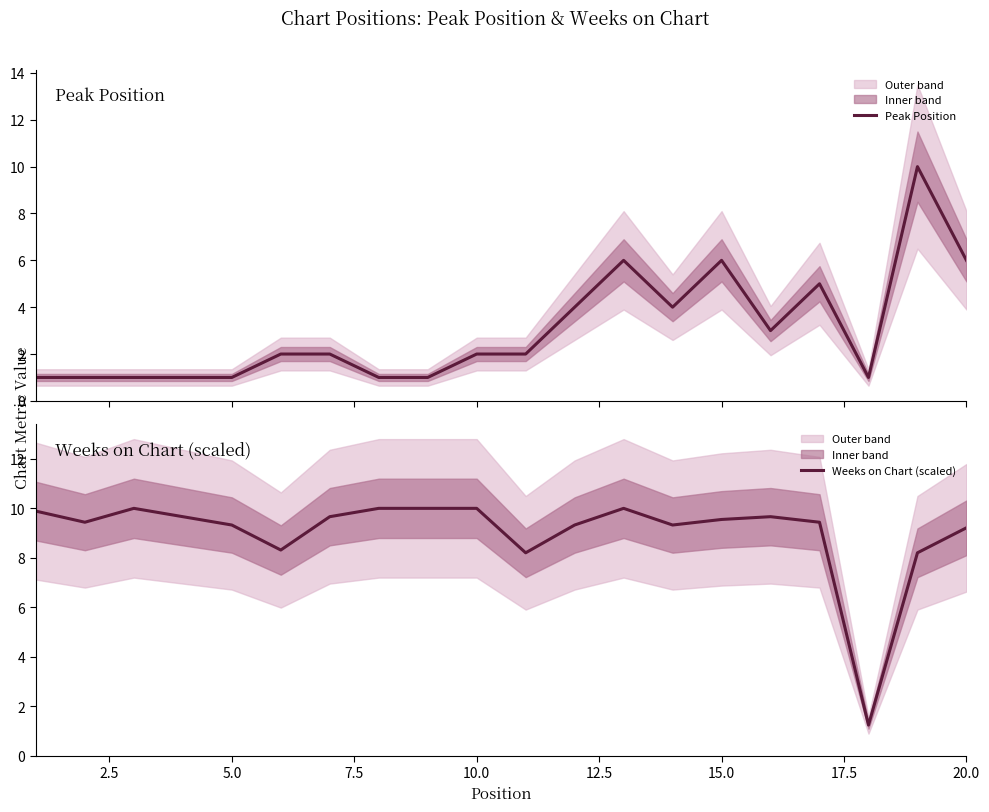

Is it true that Weeks on Chart (scaled) equals 9.3 at 5.0?

True